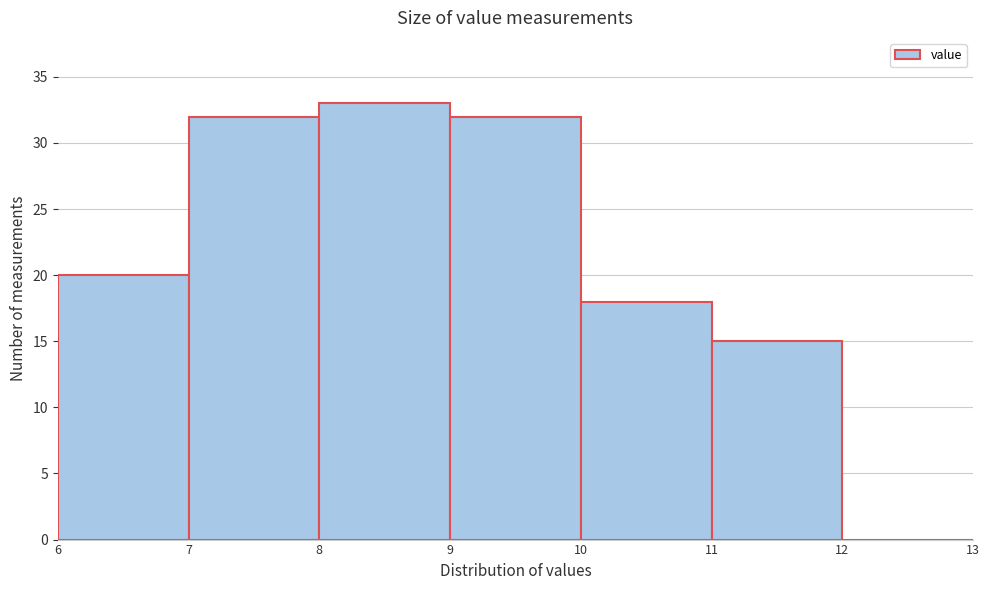

Reading left to right, transcribe this chart: for each bar, give the range it covers on the x-axis and its height. The values are not printed on the chart, so give them approximately, as read against the axis.

6 to 7: 20
7 to 8: 32
8 to 9: 33
9 to 10: 32
10 to 11: 18
11 to 12: 15
12 to 13: 0